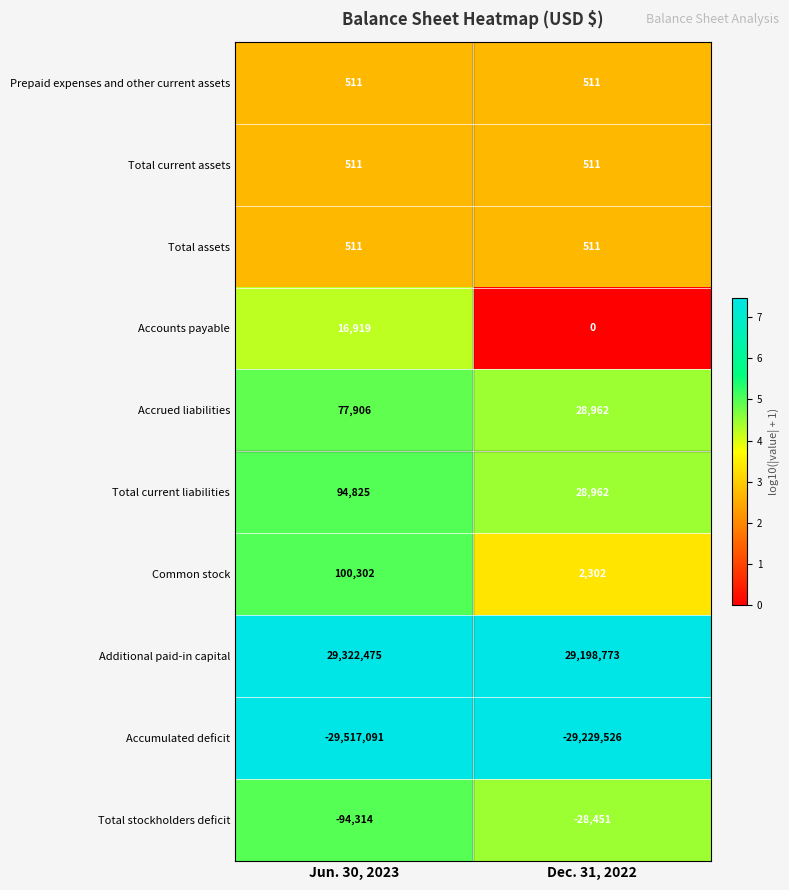

What is the average value of the Common stock series?

51302